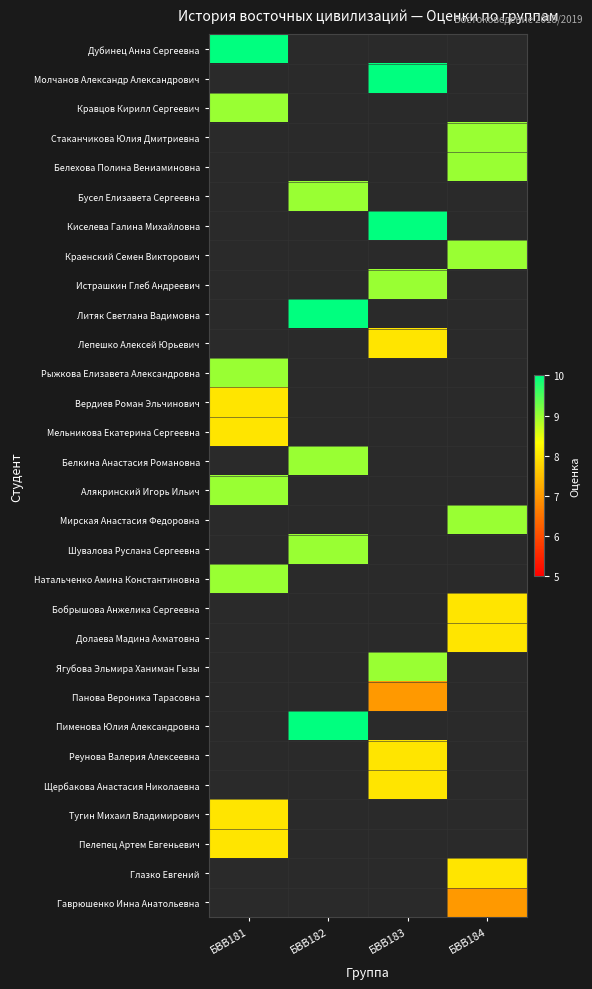

Which has a higher value, БВВ183 or БВВ182?

БВВ182